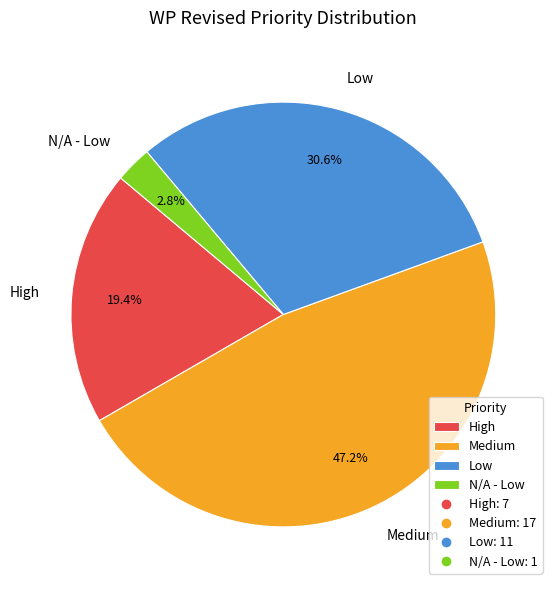

How many slices are in this pie chart?

4